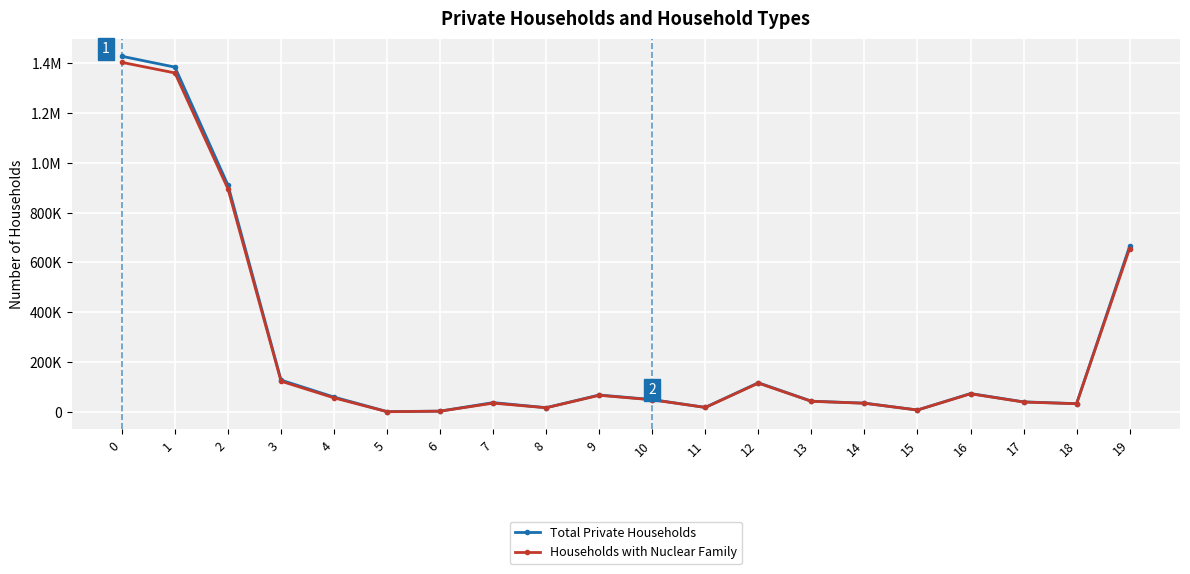

What is the sum of all Households with Nuclear Family values?

5032732